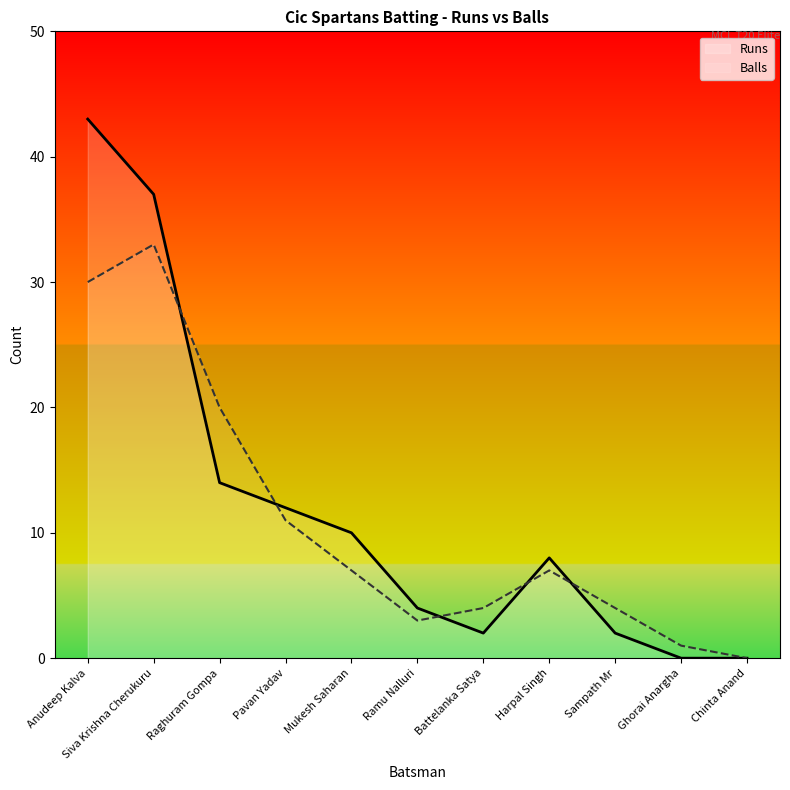

Reading right to left, list all the values displayed in this chart.

Runs: 0	0	2	8	2	4	10	12	14	37	43
Balls: 0	1	4	7	4	3	7	11	20	33	30